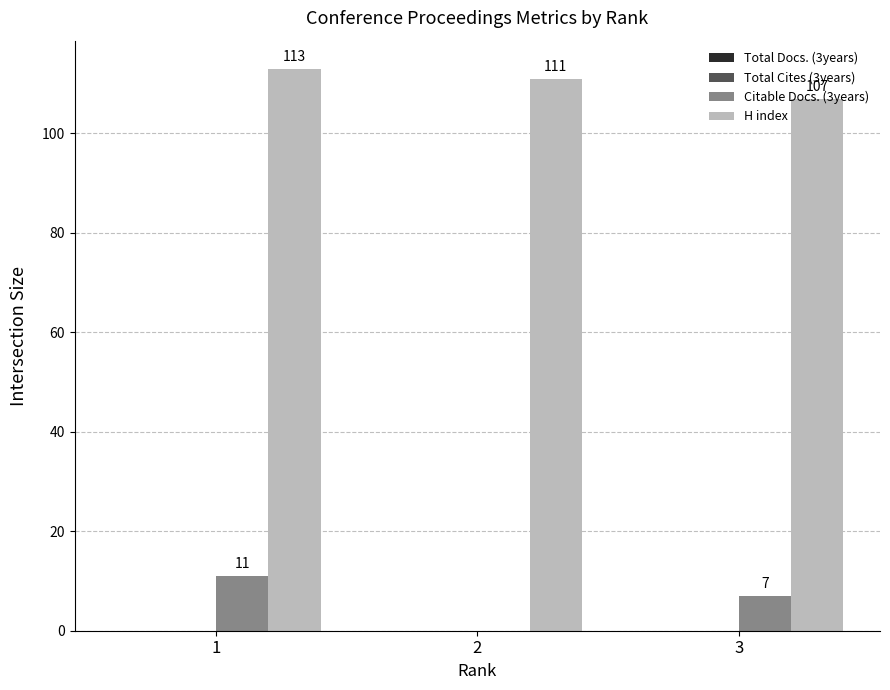

Read the H index value at 1.

113